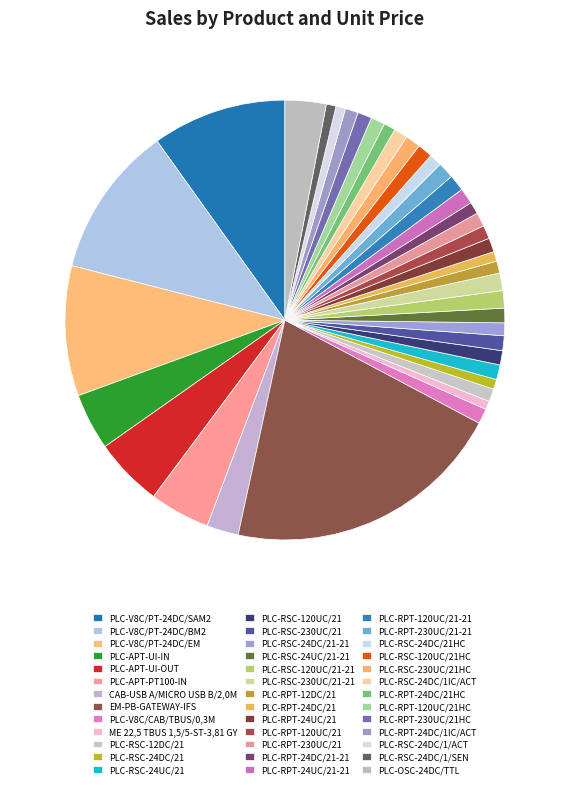

How much of the chart is everything except PLC-RPT-120UC/21HC?

99.0%